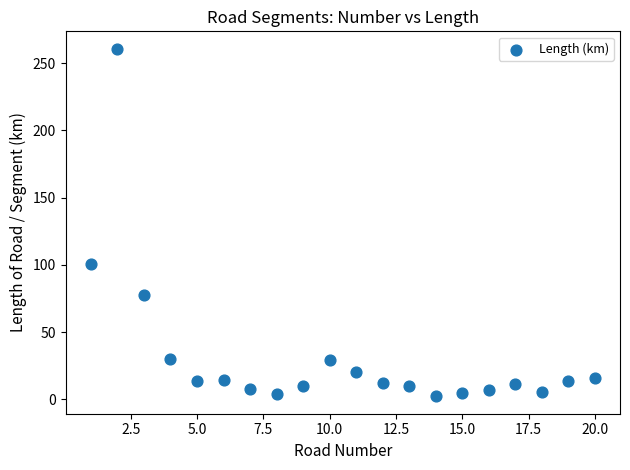

What Y value in the scatter plot is closest to 131?

100.3